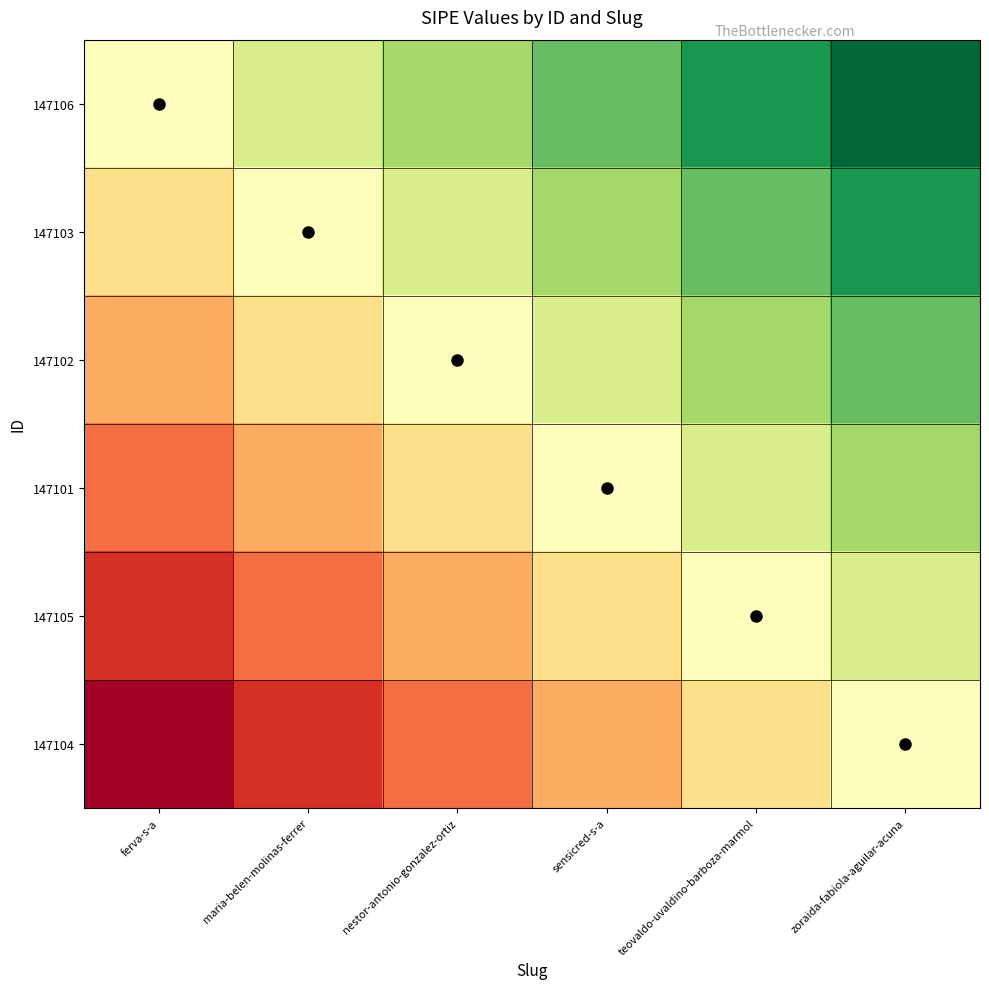

Reading left to right, transcribe all the data shown in this chart.

147106: ferva-s-a=0.0	maria-belen-molinas-ferrer=0.2	nestor-antonio-gonzalez-ortiz=0.4	sensicred-s-a=0.6	teovaldo-uvaldino-barboza-marmol=0.8	zoraida-fabiola-aguilar-acuna=1.0
147103: ferva-s-a=-0.2	maria-belen-molinas-ferrer=0.0	nestor-antonio-gonzalez-ortiz=0.2	sensicred-s-a=0.4	teovaldo-uvaldino-barboza-marmol=0.6	zoraida-fabiola-aguilar-acuna=0.8
147102: ferva-s-a=-0.4	maria-belen-molinas-ferrer=-0.2	nestor-antonio-gonzalez-ortiz=0.0	sensicred-s-a=0.2	teovaldo-uvaldino-barboza-marmol=0.4	zoraida-fabiola-aguilar-acuna=0.6
147101: ferva-s-a=-0.6	maria-belen-molinas-ferrer=-0.4	nestor-antonio-gonzalez-ortiz=-0.2	sensicred-s-a=0.0	teovaldo-uvaldino-barboza-marmol=0.2	zoraida-fabiola-aguilar-acuna=0.4
147105: ferva-s-a=-0.8	maria-belen-molinas-ferrer=-0.6	nestor-antonio-gonzalez-ortiz=-0.4	sensicred-s-a=-0.2	teovaldo-uvaldino-barboza-marmol=0.0	zoraida-fabiola-aguilar-acuna=0.2
147104: ferva-s-a=-1.0	maria-belen-molinas-ferrer=-0.8	nestor-antonio-gonzalez-ortiz=-0.6	sensicred-s-a=-0.4	teovaldo-uvaldino-barboza-marmol=-0.2	zoraida-fabiola-aguilar-acuna=0.0